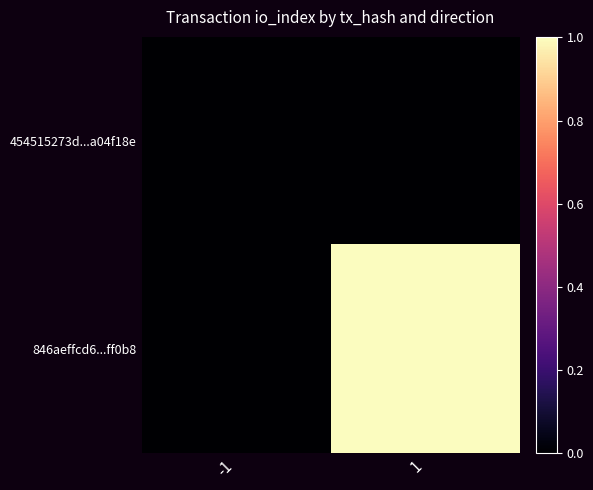

List the series in order of their peak value, lowest first.

454515273d...a04f18e, 846aeffcd6...ff0b8